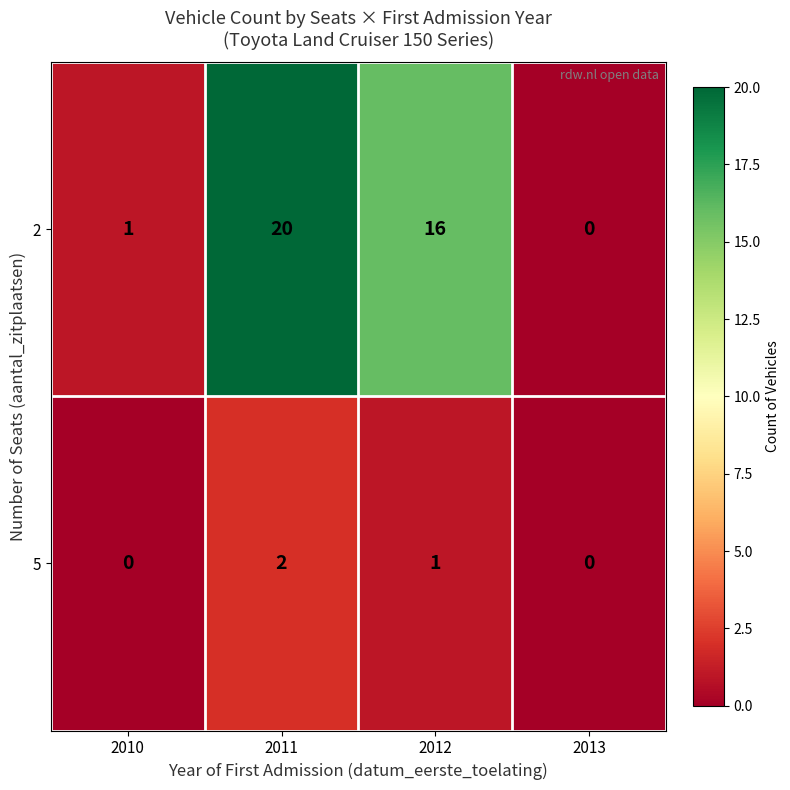

What is the sum of the 5 values at 2012 and 2011?

3